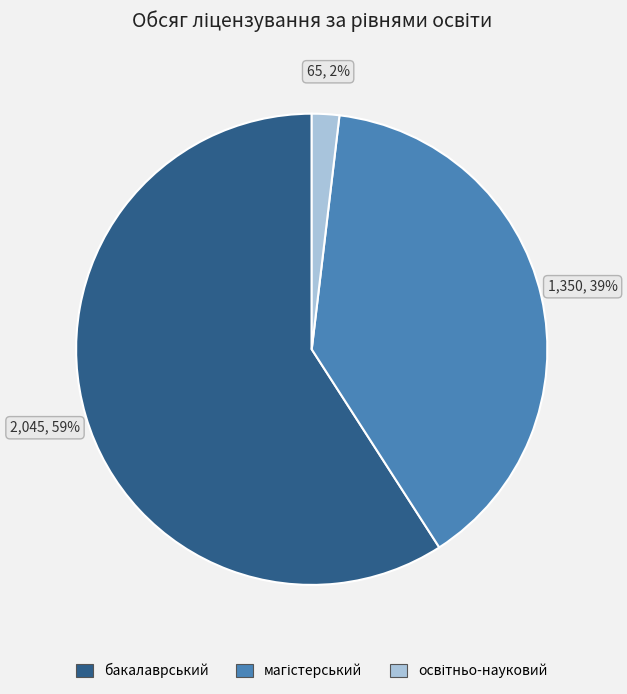

Does any single category account for the majority?

Yes